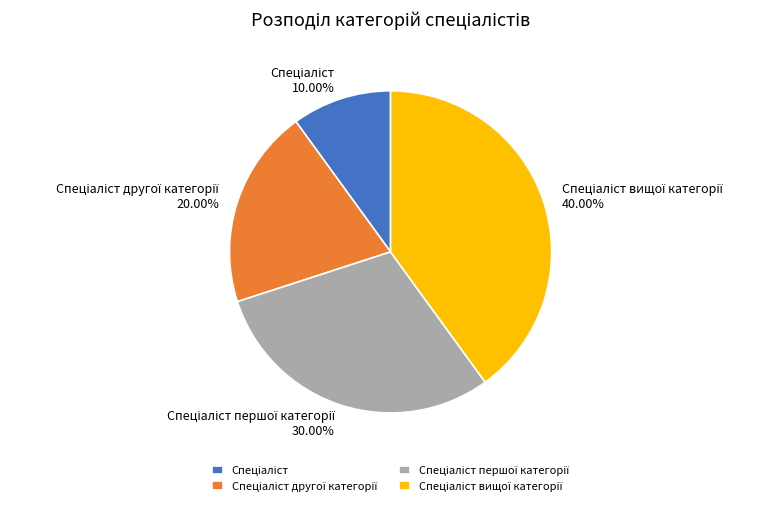

Is there a majority slice in this chart?

No